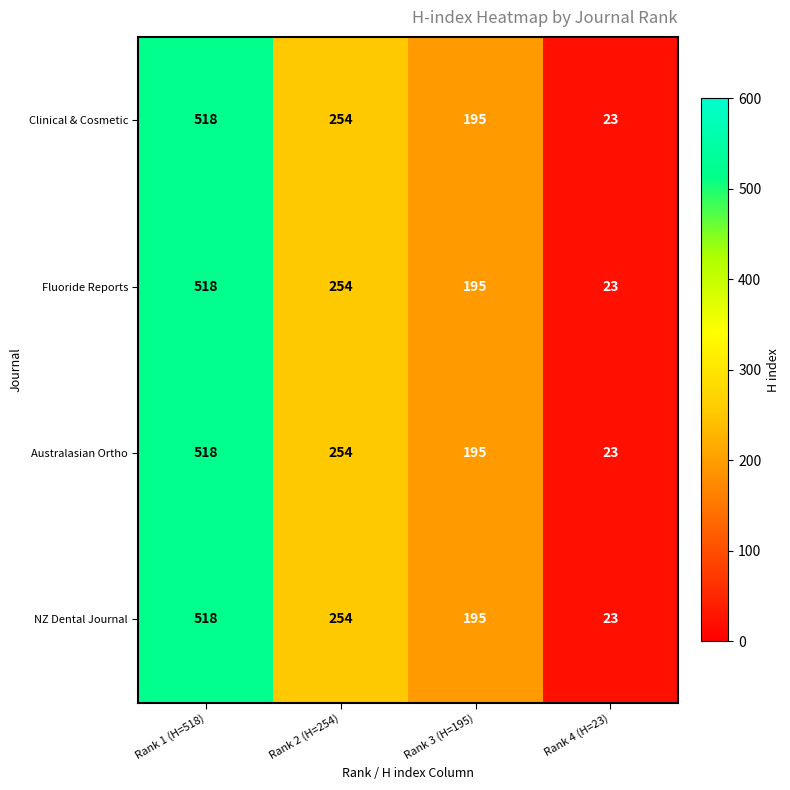

The Clinical & Cosmetic series shows 254 at Rank 2 (H=254). True or false?

True